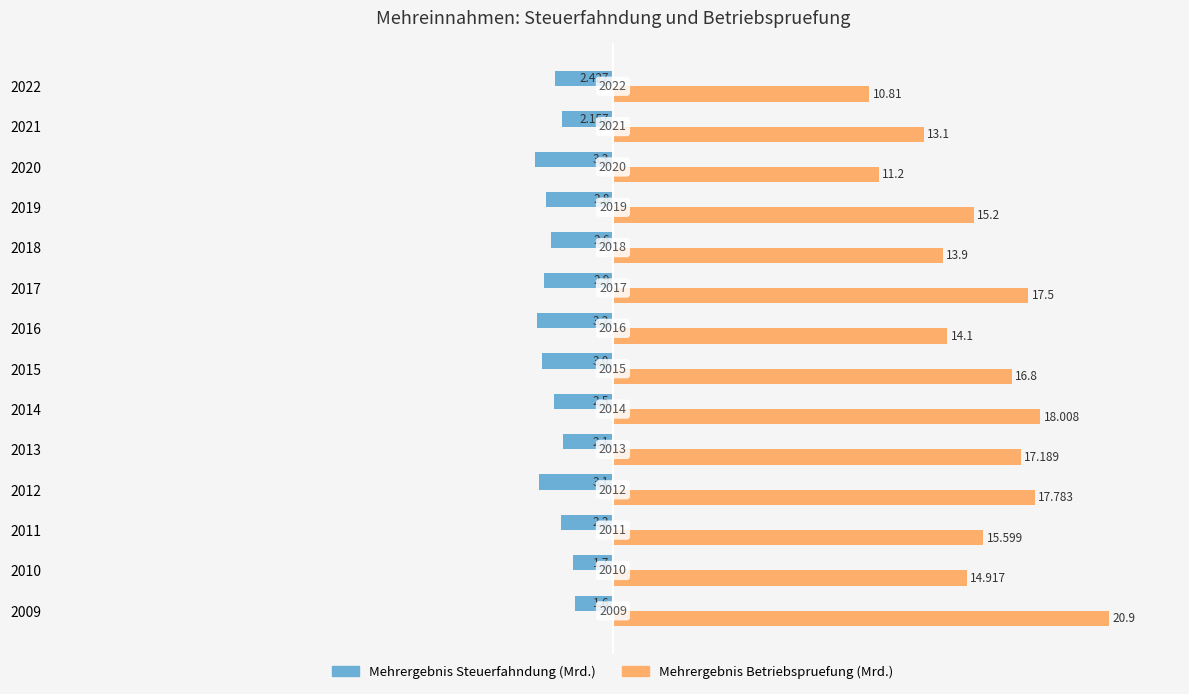

List the series in order of their overall mean, lowest first.

Mehrergebnis Steuerfahndung (Mrd.), Mehrergebnis Betriebspruefung (Mrd.)